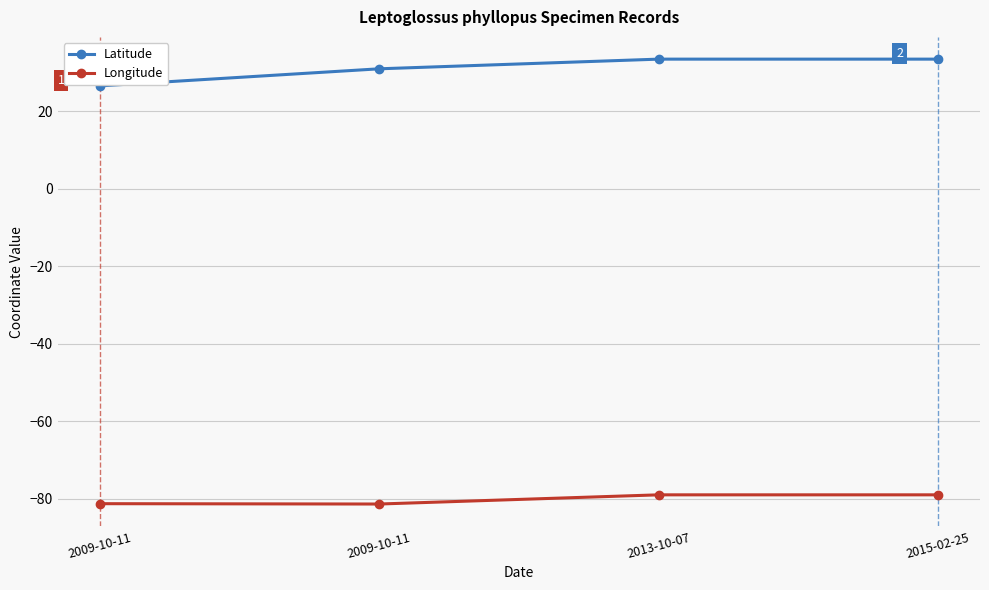

Count the number of data series in this chart.

2